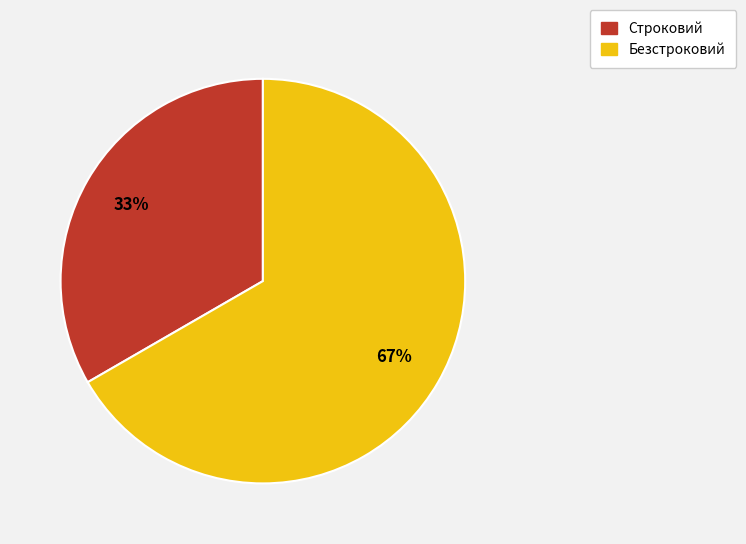

Rank the categories by value from highest to lowest.

Безстроковий, Строковий